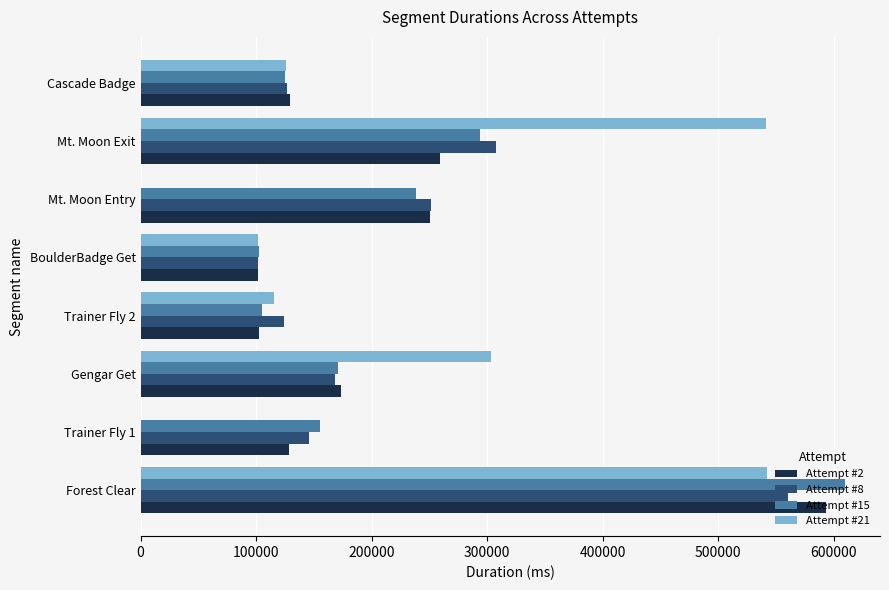

Which series changed the most between Trainer Fly 1 and Cascade Badge?

Attempt #21